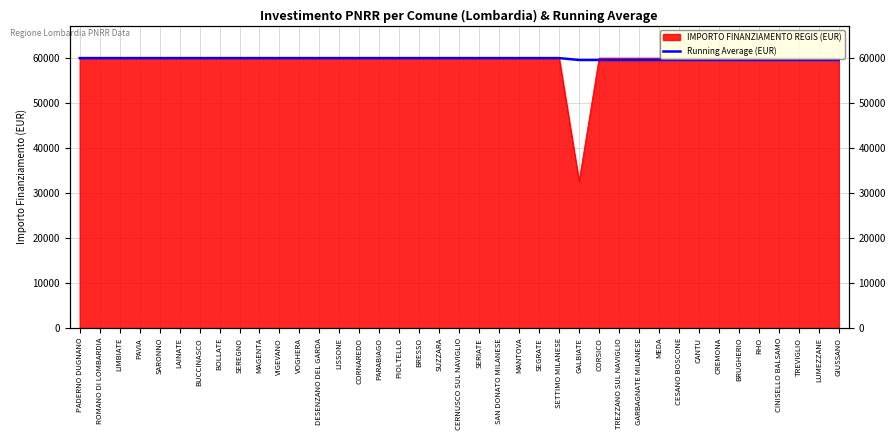

What is the label of the 16th point from the left?

PARABIAGO